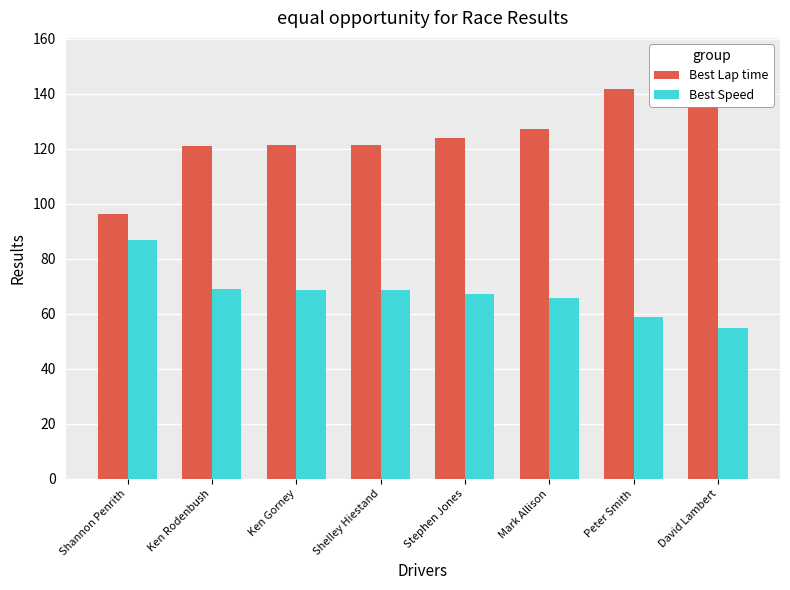

True or false: Best Speed has a value of 58.9 at Peter Smith.

True